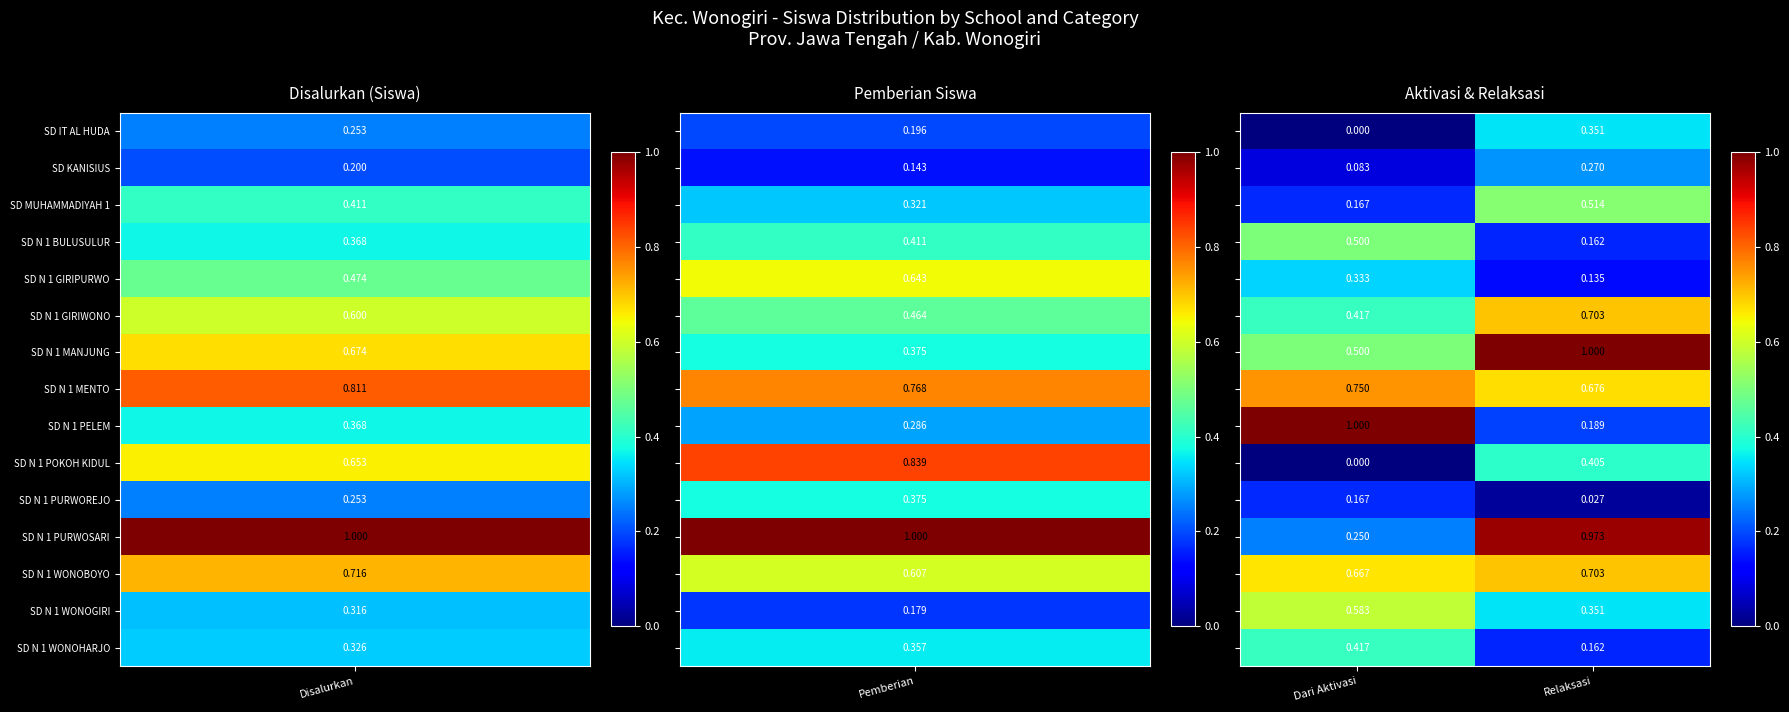

At which category does the chart reach its minimum across all series?

Dari Aktivasi